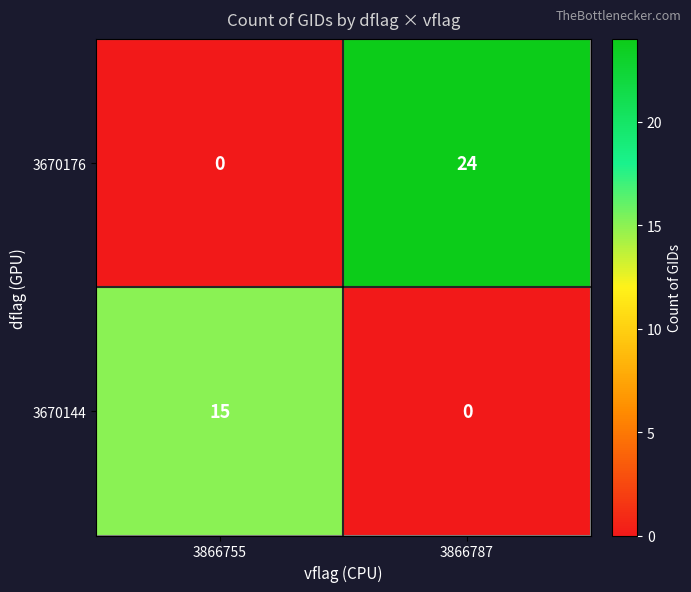

At which category is the sum across all series the highest?

3866787